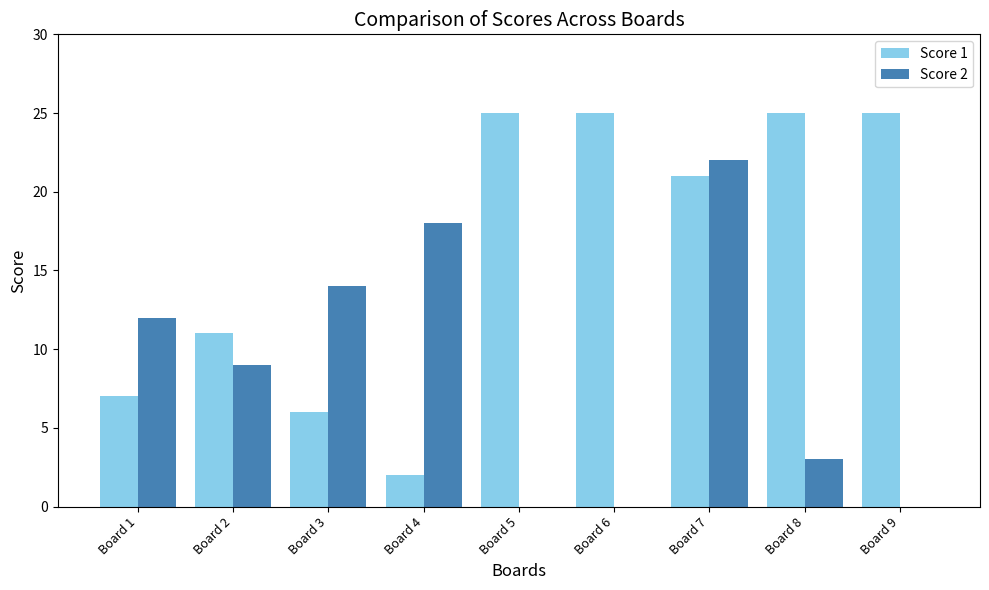

The Score 1 series shows 25 at Board 9. True or false?

True